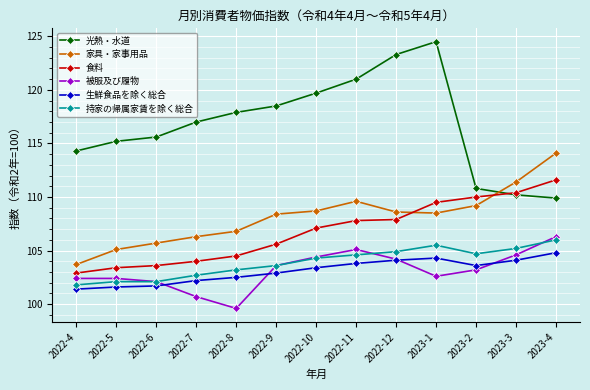

How many lines are shown in the chart?

6